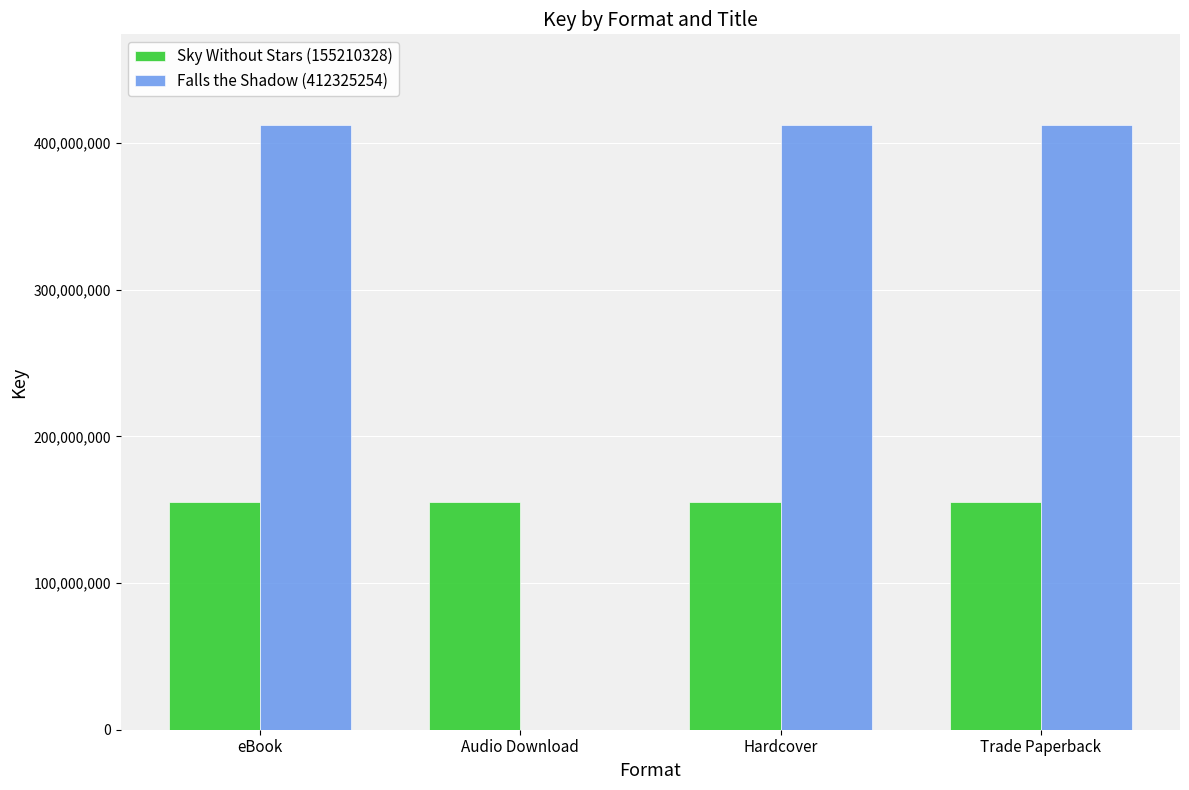

What is the total value across all series at eBook?

567535582